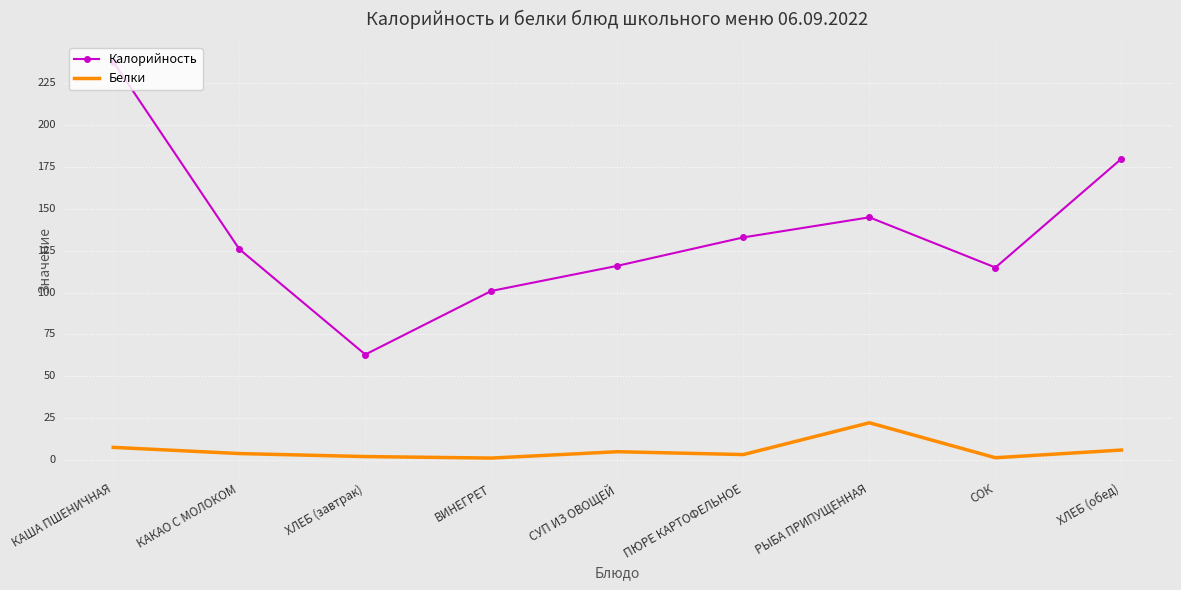

Reading left to right, what are all the values shown in this chart?

Калорийность: 238.0	126.0	63.0	101.0	116.0	133.0	145.0	115.0	180.0
Белки: 7.5	3.8	2.0	1.1	4.9	3.2	22.2	1.3	5.9